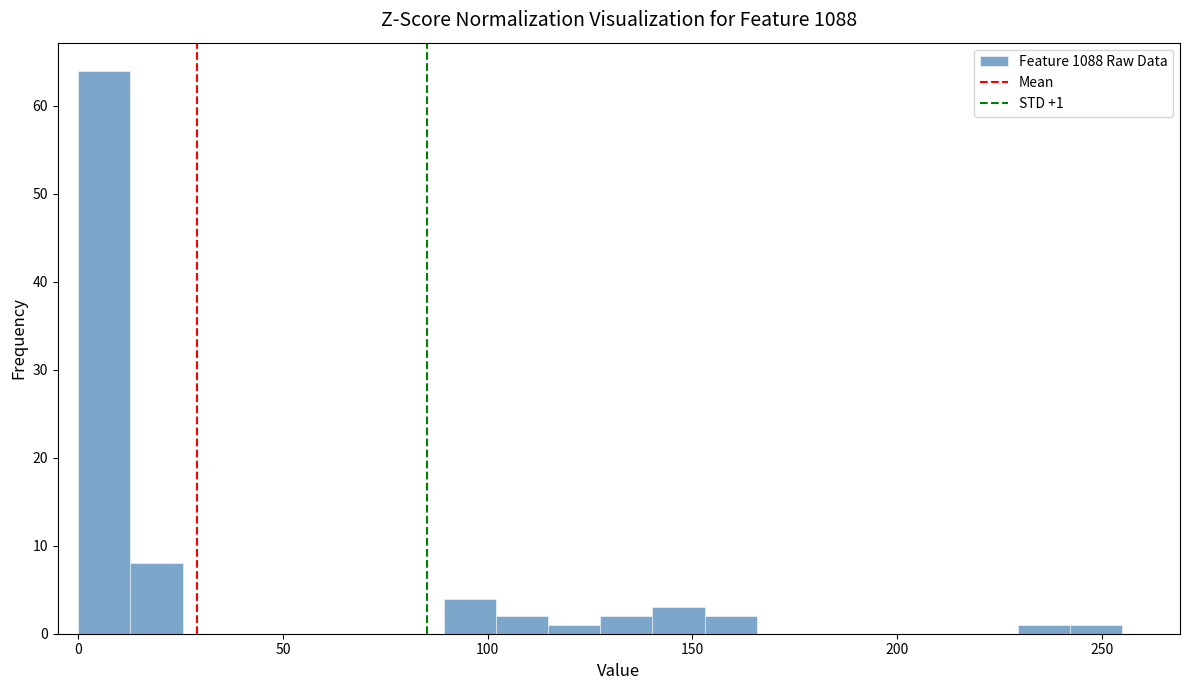

Read against the x-axis, roughly where is the centre of the tallest bar?

5